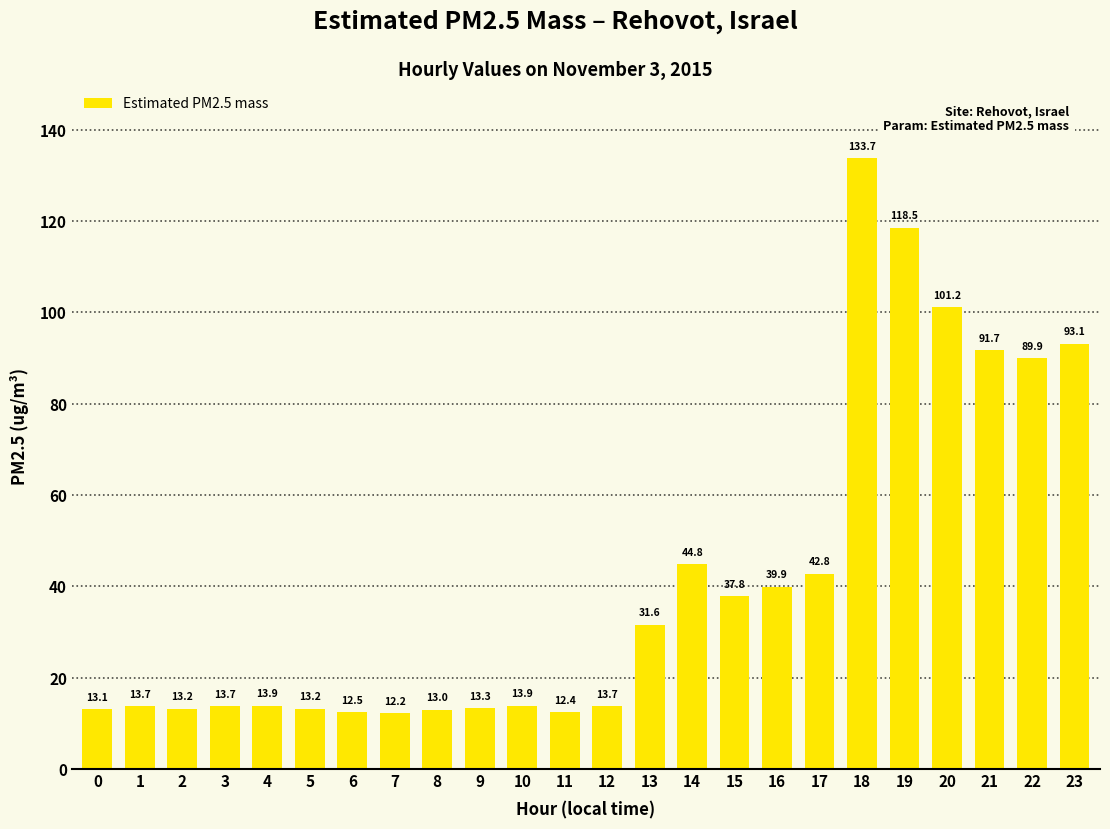

Which category has the highest value across all series?

18